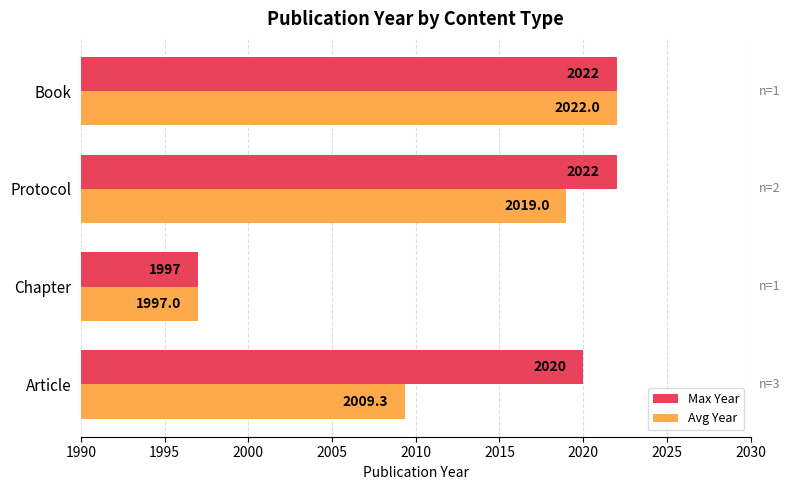

At which label is Max Year closest to 2009?

Article